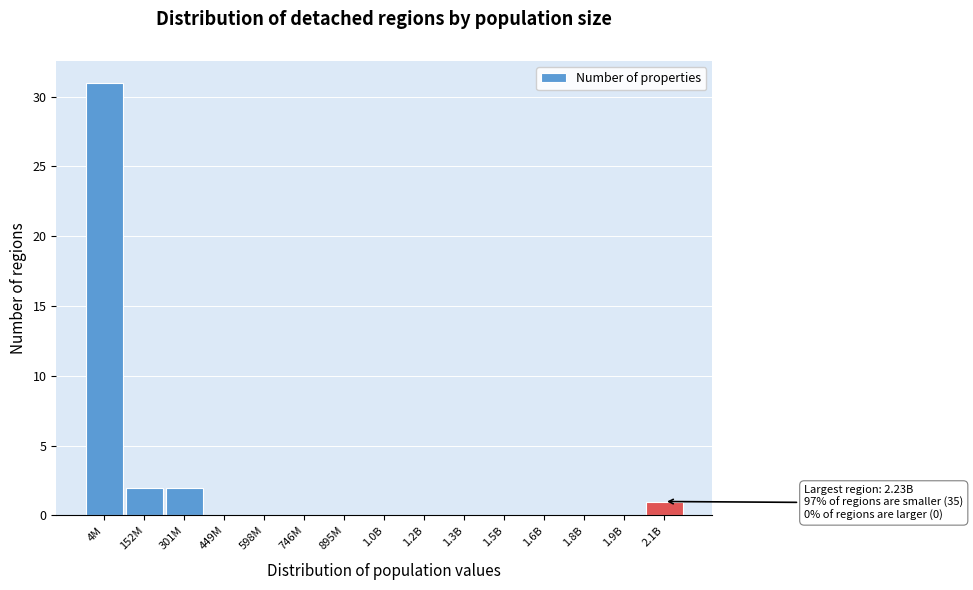

Reading left to right, list all the values displayed in this chart.

4M=31	152M=2	301M=2	449M=0	598M=0	746M=0	895M=0	1.0B=0	1.2B=0	1.3B=0	1.5B=0	1.6B=0	1.8B=0	1.9B=0	2.1B=1